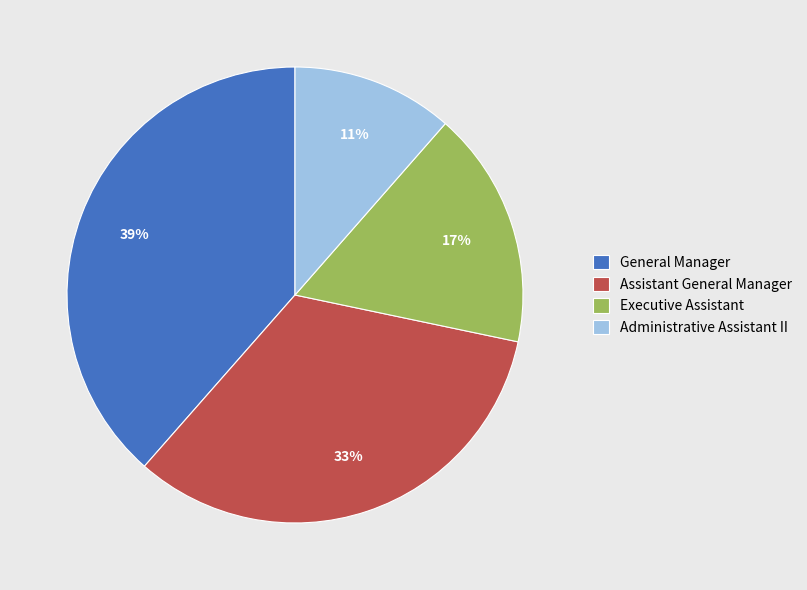

Do Executive Assistant and General Manager together represent more than half of the pie?

Yes